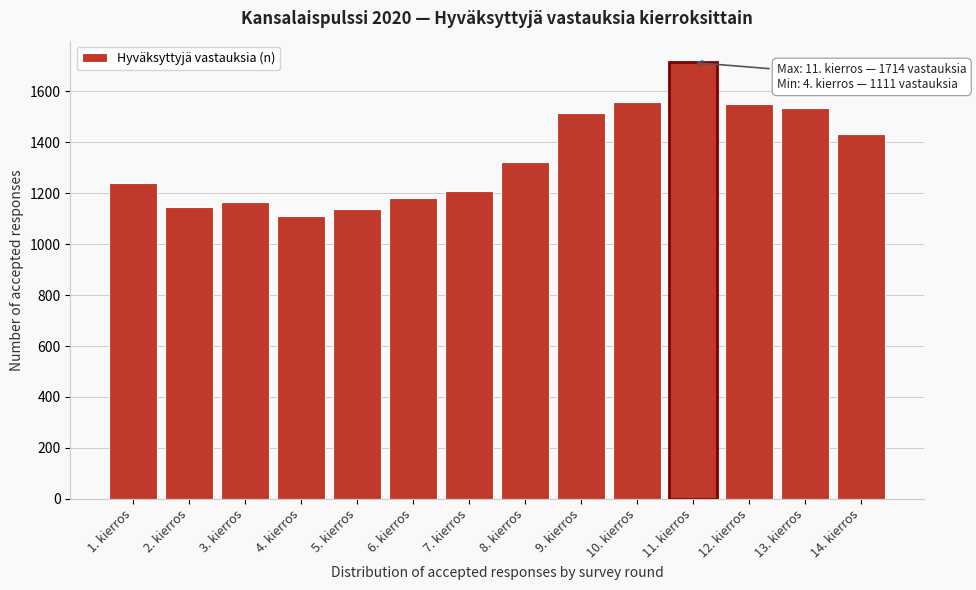

What is the label of the 1st bar from the right?

14. kierros